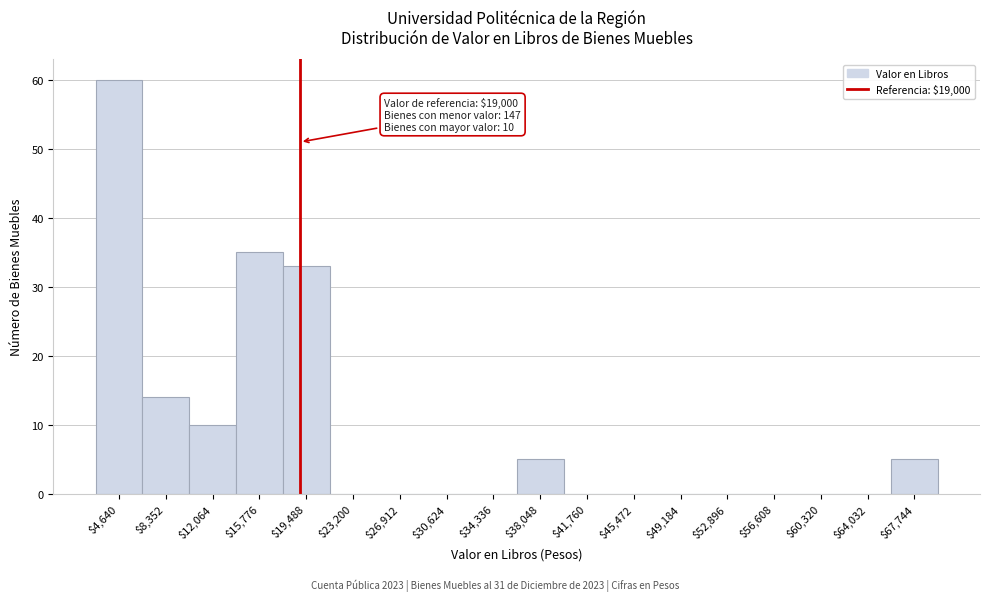

Over which range of the x-axis is the bar tallest?

3000 to 6500